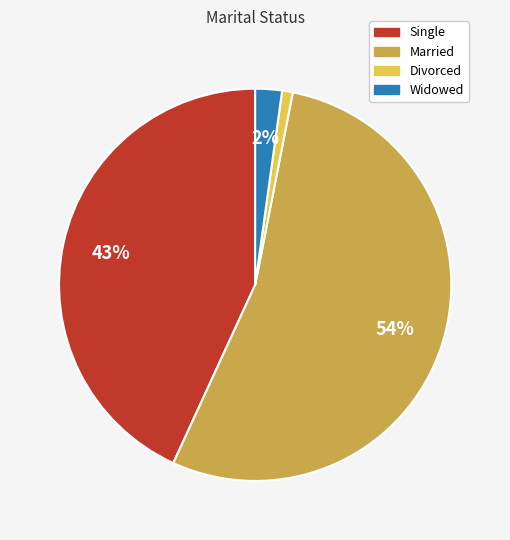

To the nearest percent, what percentage of the pie is Single?

43%